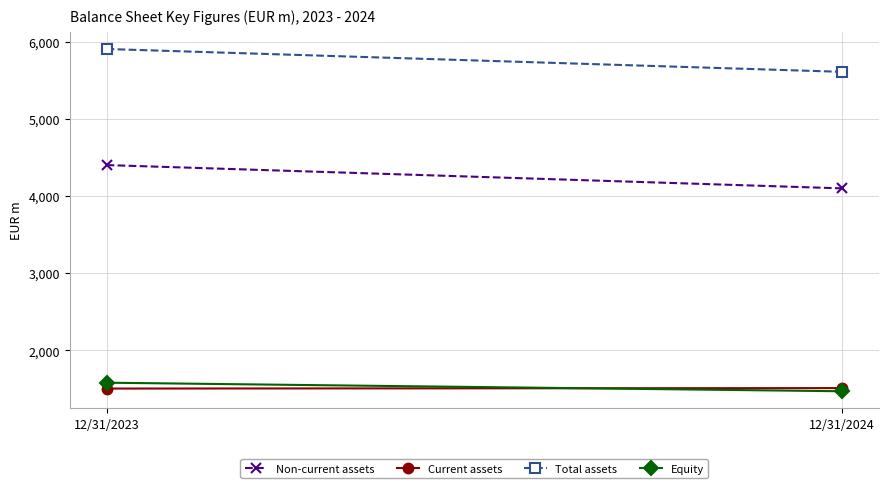

Count the Equity values in the range 1469 to 1580.

2